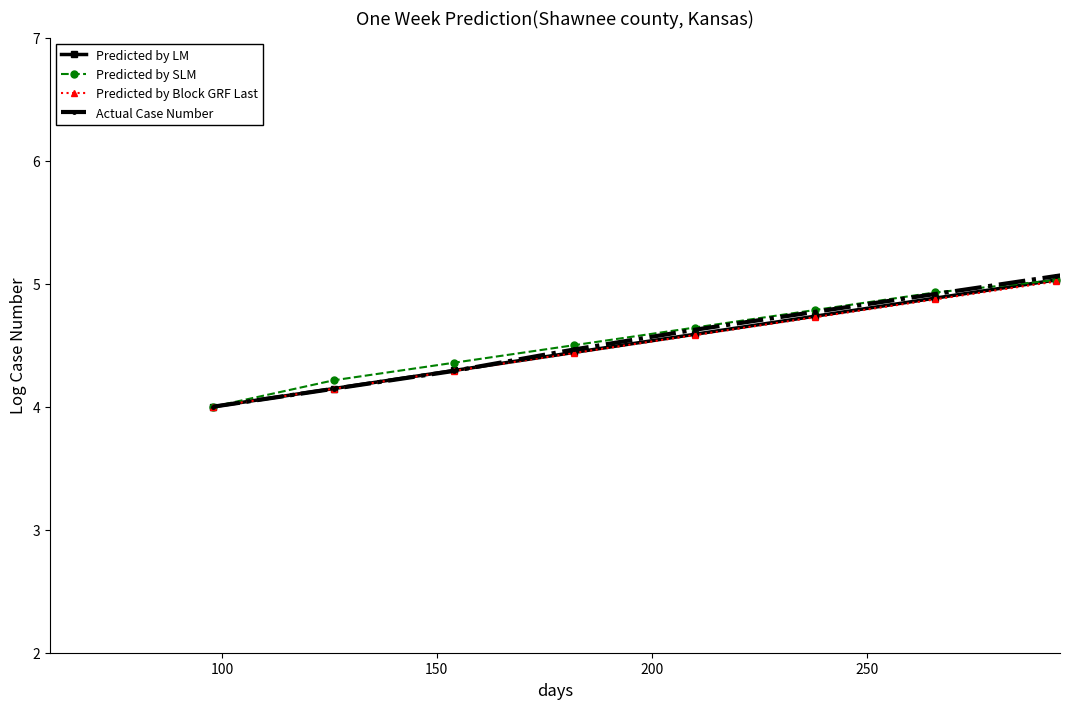

How many data points in Actual Case Number are above 5?

11